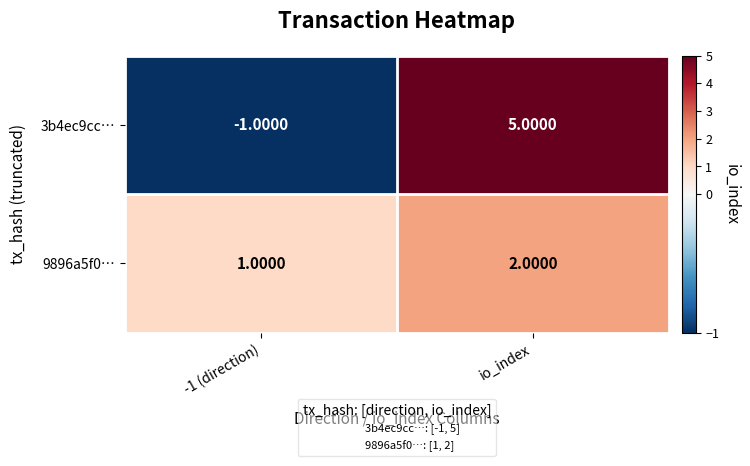

Which series has the largest total across all categories?

3b4ec9cc…